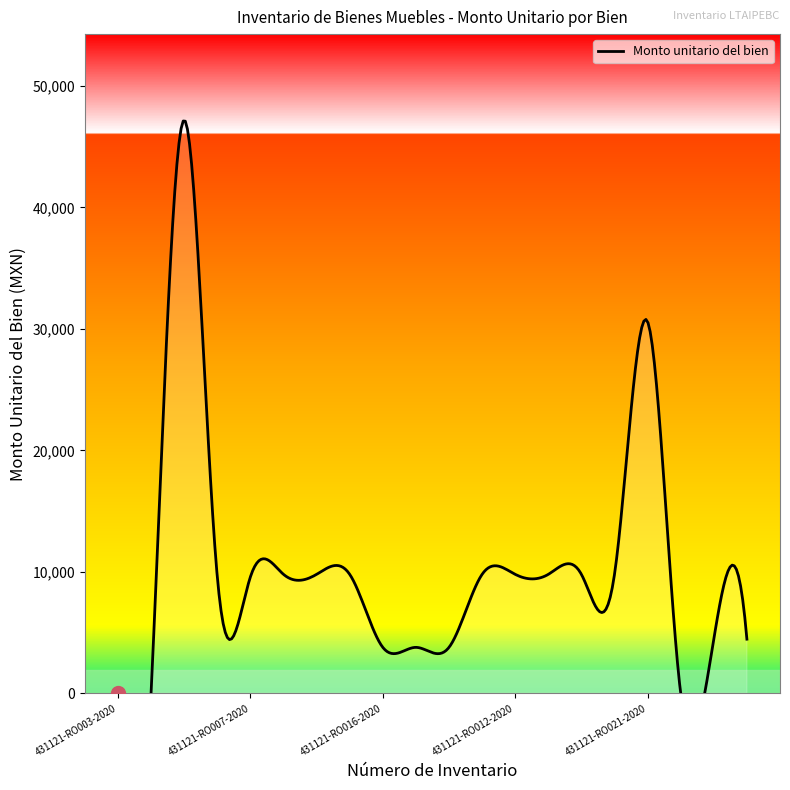

What is the sum of the Número de inventario (índice) values at 431121-RO014-2020 and 431121-RO008-2020?

21.0